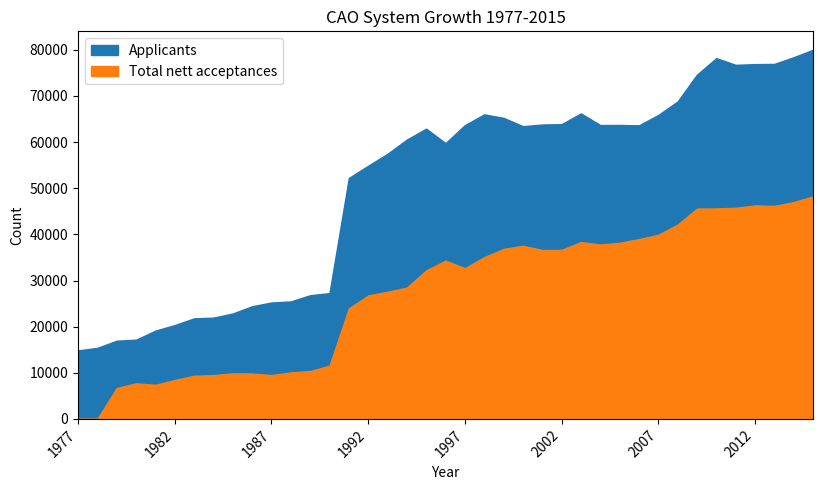

Which series has the widest spread of values?

Applicants